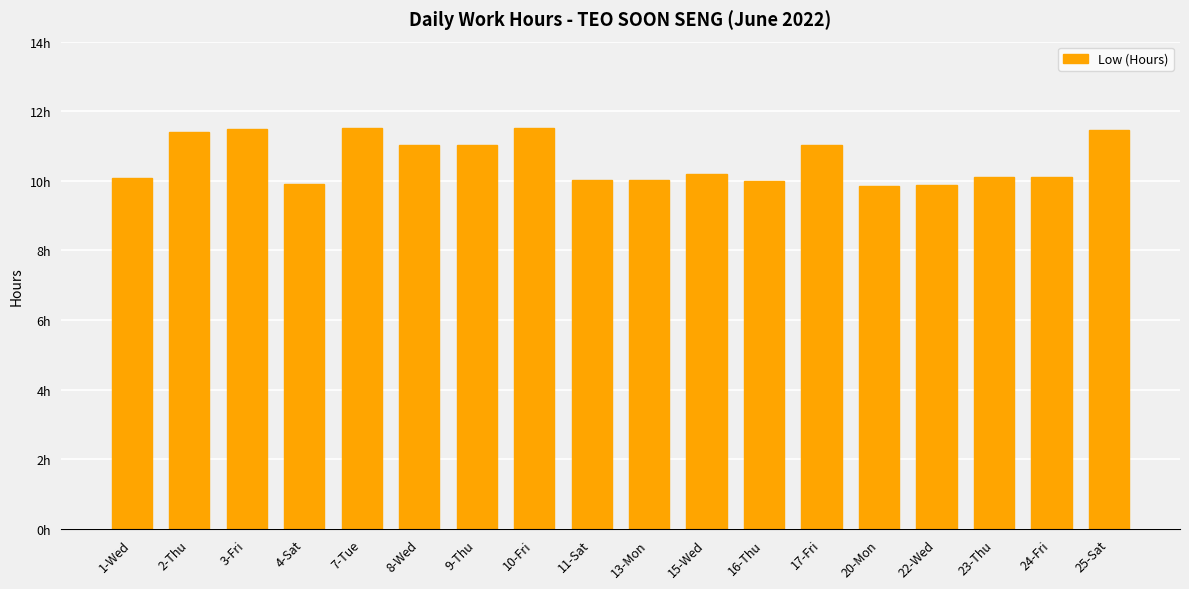

The chart shows a value of 10.1 at 23-Thu. True or false?

True